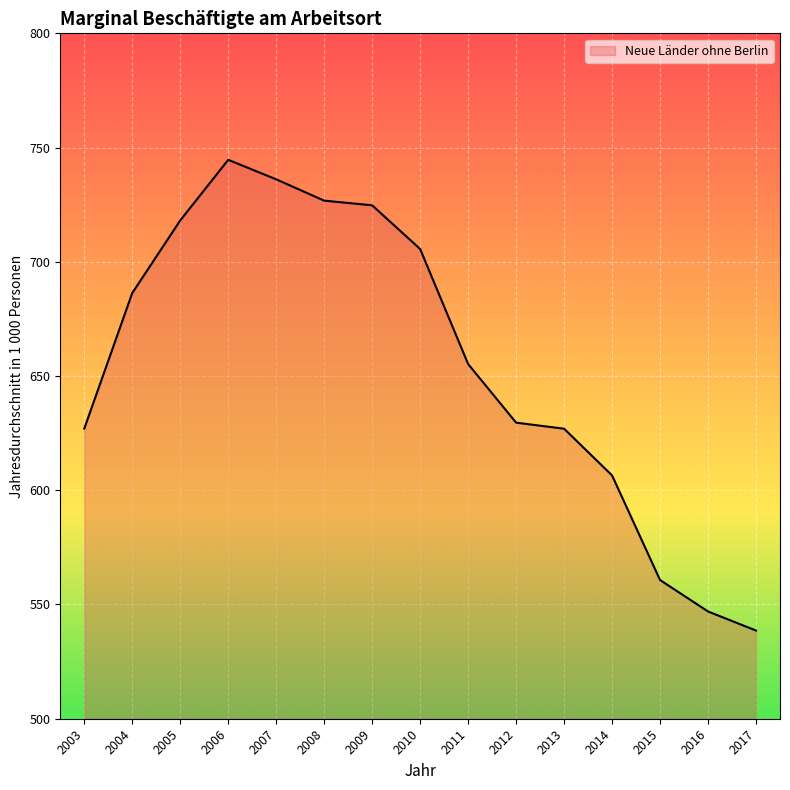

What is the ratio of the value at 2012 to the value at 2017?

1.2